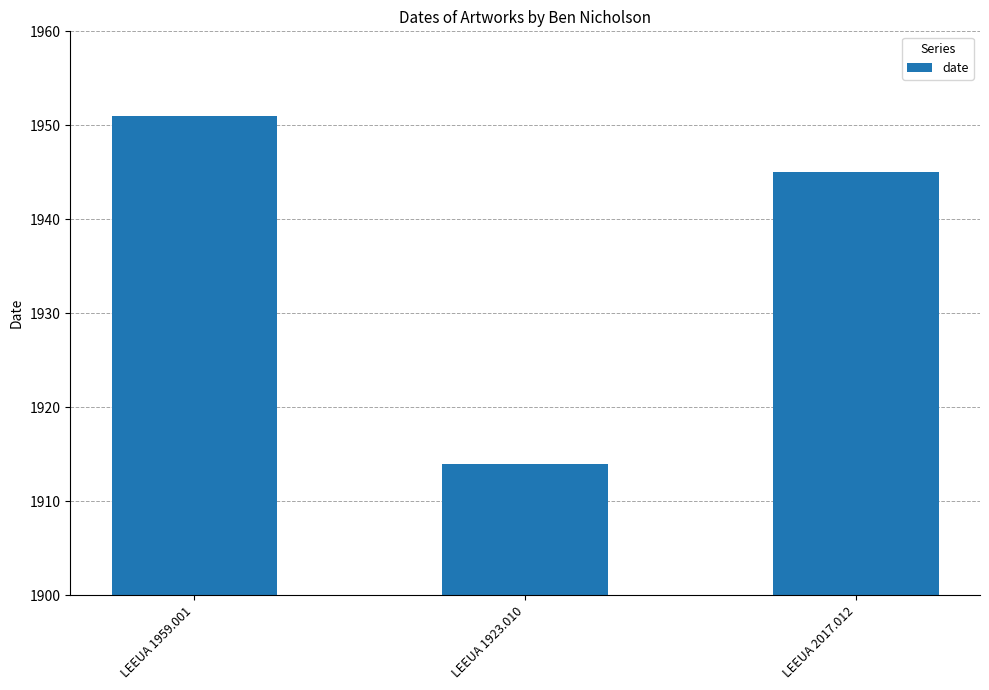

Does the chart contain stacked bars?

No